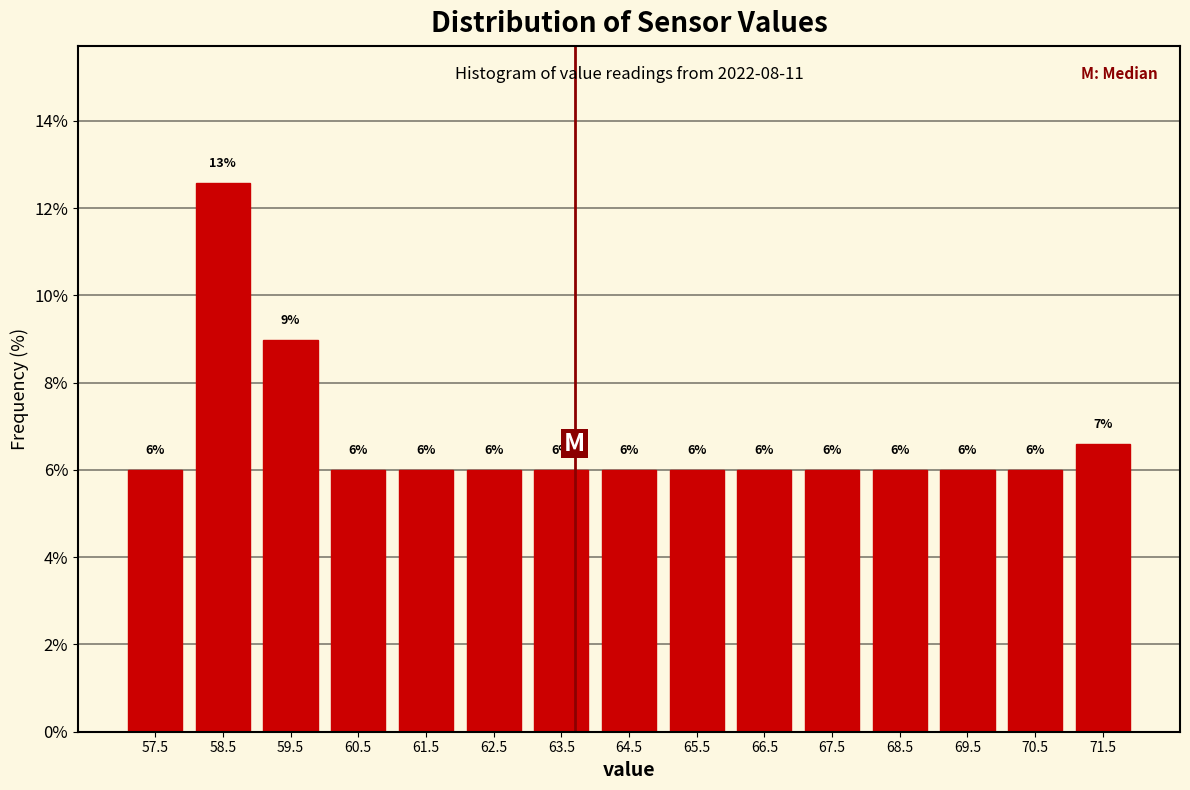

Which range on the x-axis has the tallest bar?

58 to 59